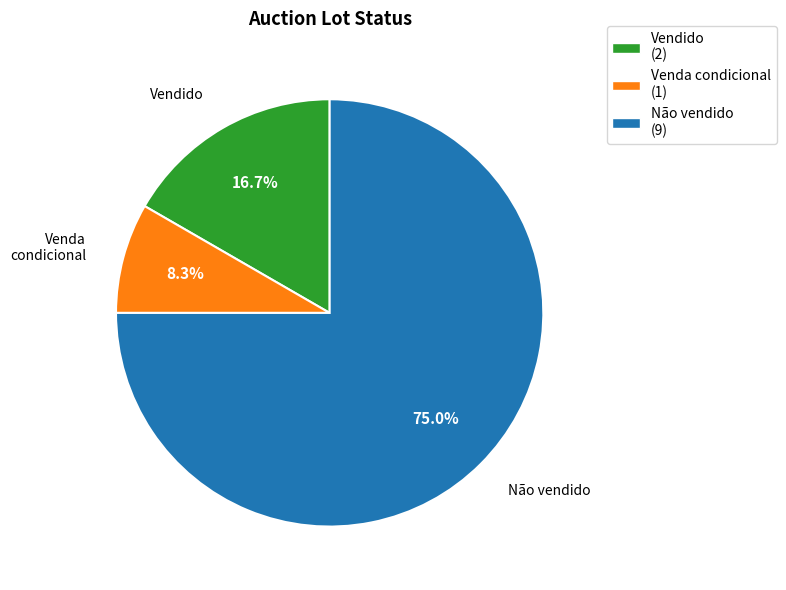

Rank the categories by value from lowest to highest.

Venda condicional, Vendido, Não vendido